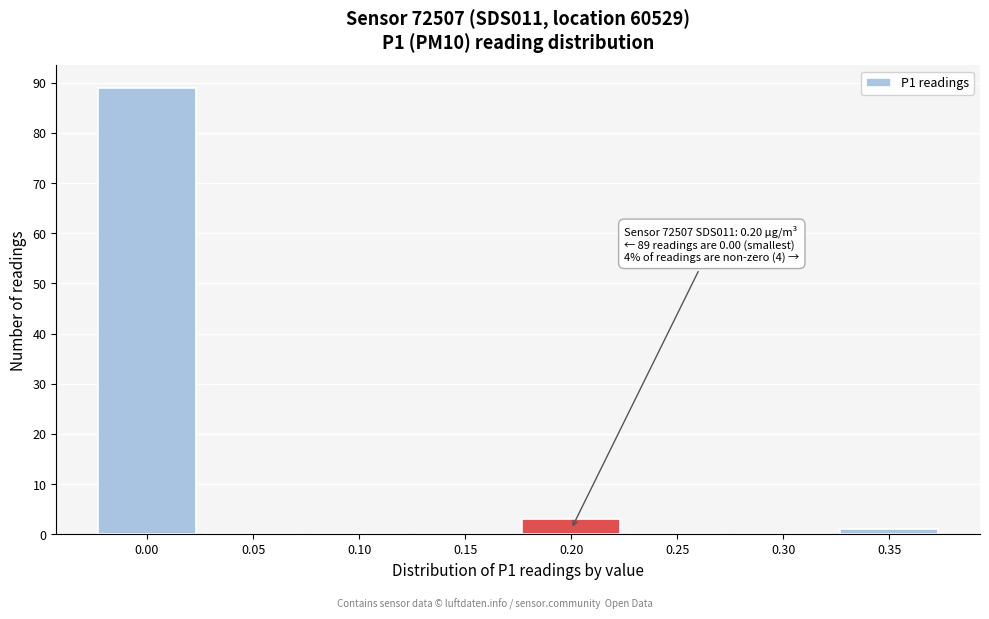

Reading left to right, list all the values displayed in this chart.

0.00=89	0.05=0	0.10=0	0.15=0	0.20=3	0.25=0	0.30=0	0.35=1